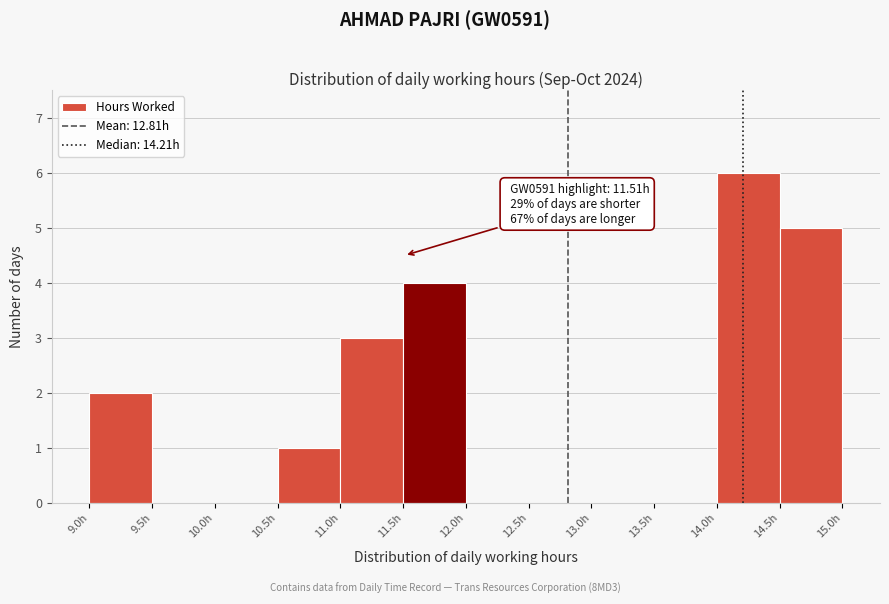

Which range on the x-axis has the tallest bar?

14.0 to 14.5